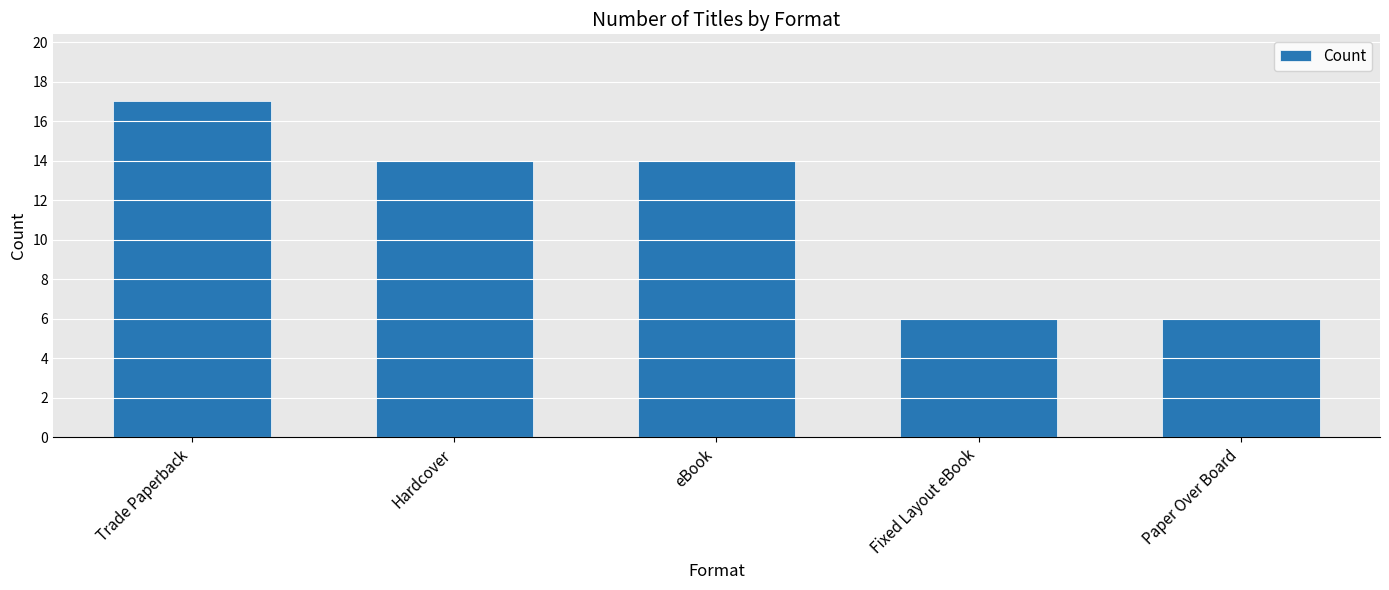

What is the minimum value shown in the chart?

6